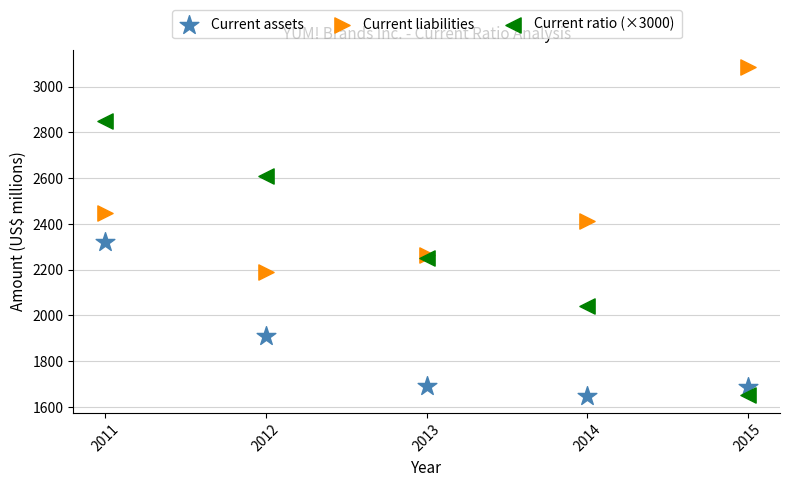

Which series contains the highest Y value?

Current liabilities